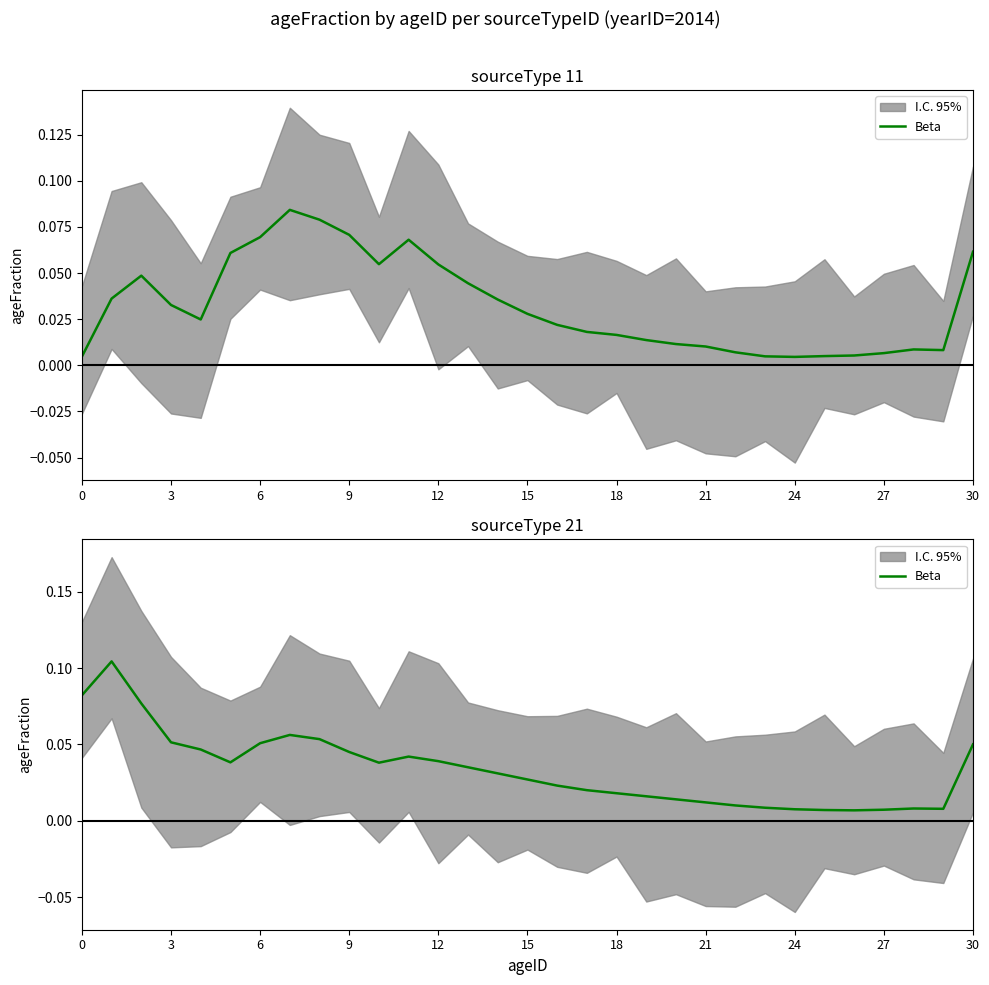

How many points are higher than both their immediate neighbors (excluding endpoints)?

4